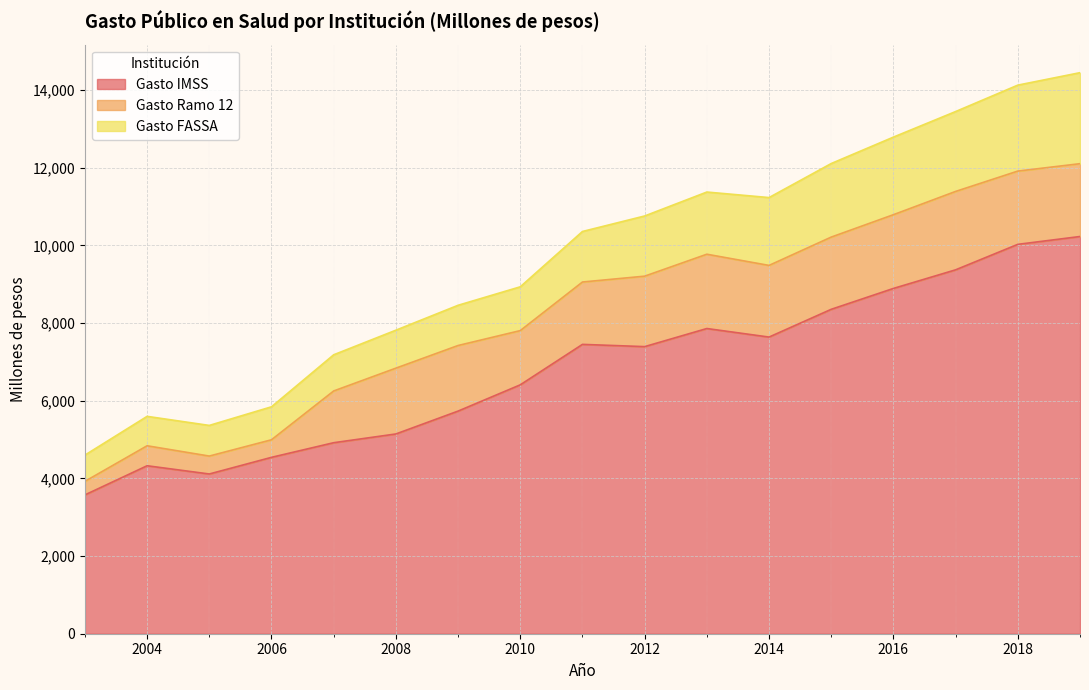

Rank the series at 2014 from lowest to highest value.

Gasto FASSA, Gasto Ramo 12, Gasto IMSS